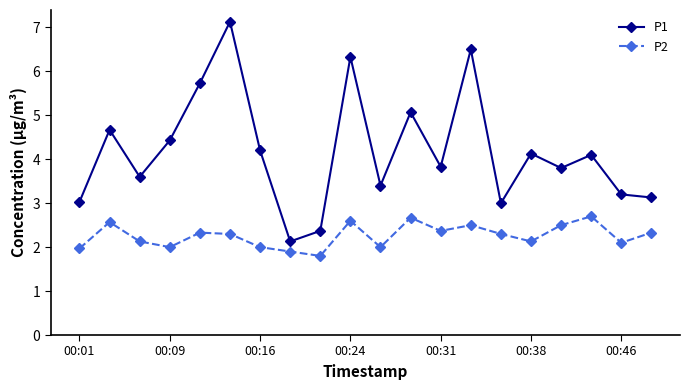

Rank the series by their average value, from highest to lowest.

P1, P2